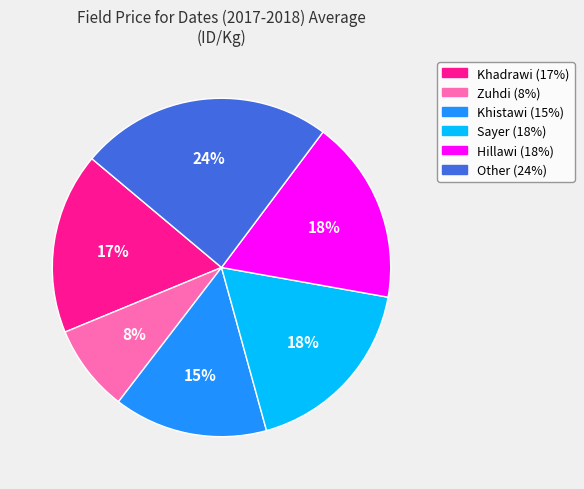

Which has a higher value, Other or Zuhdi?

Other